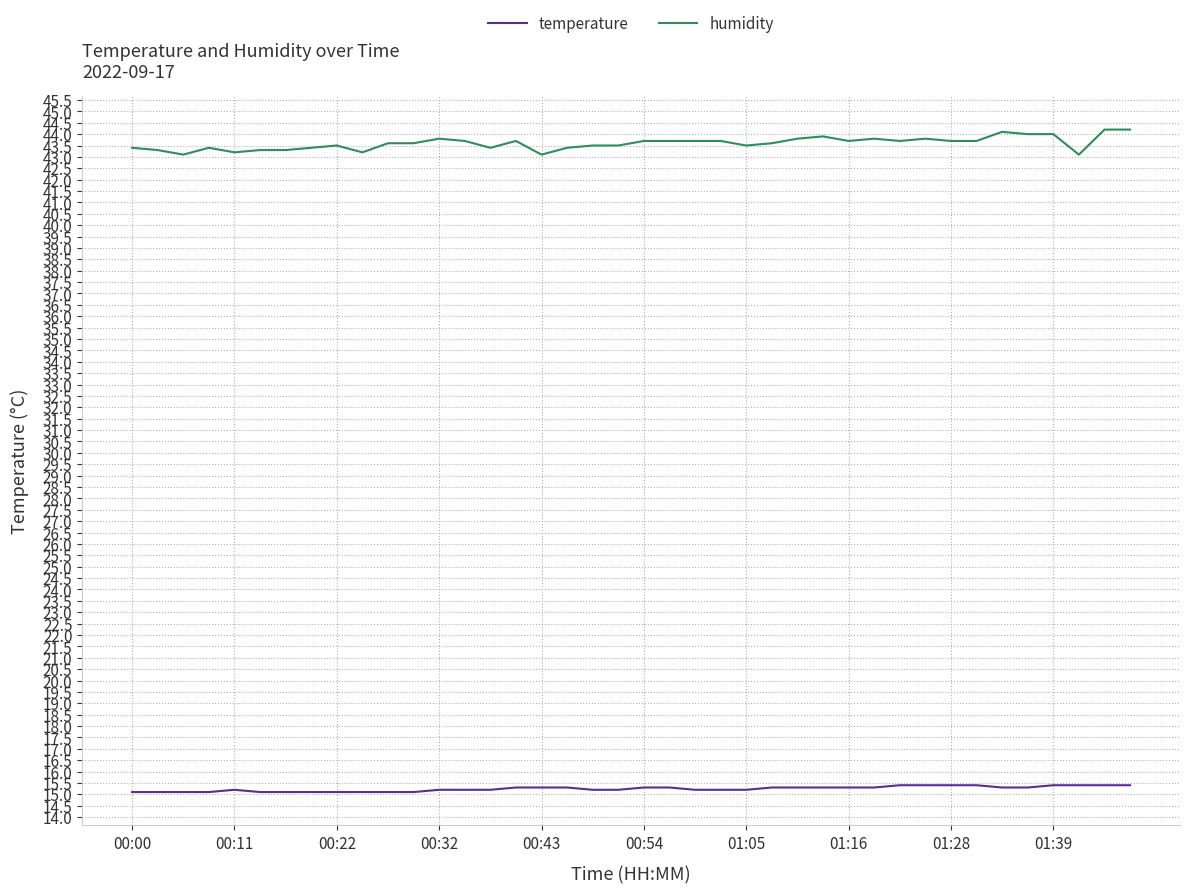

Which series has the widest spread of values?

humidity